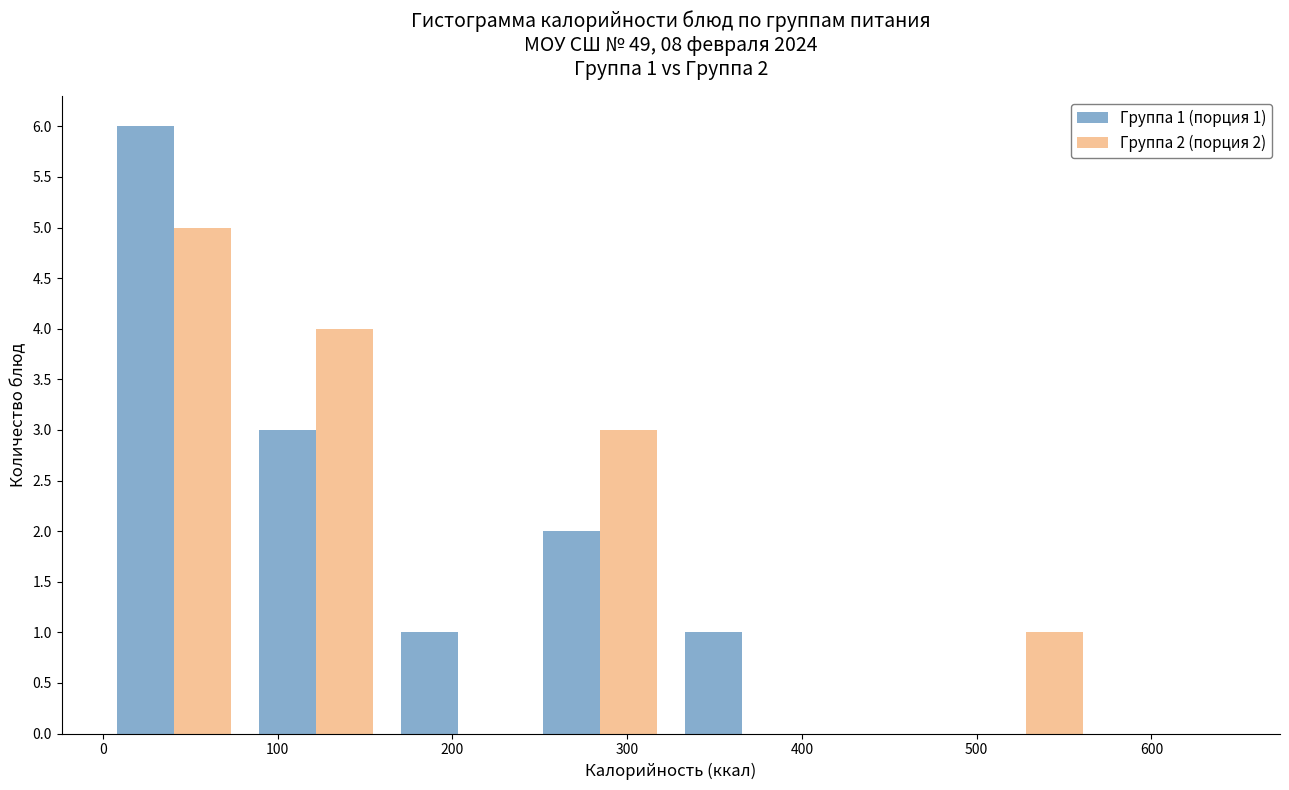

In the Группа 2 (порция 2) series, which range on the x-axis has the tallest bar?

0 to 80